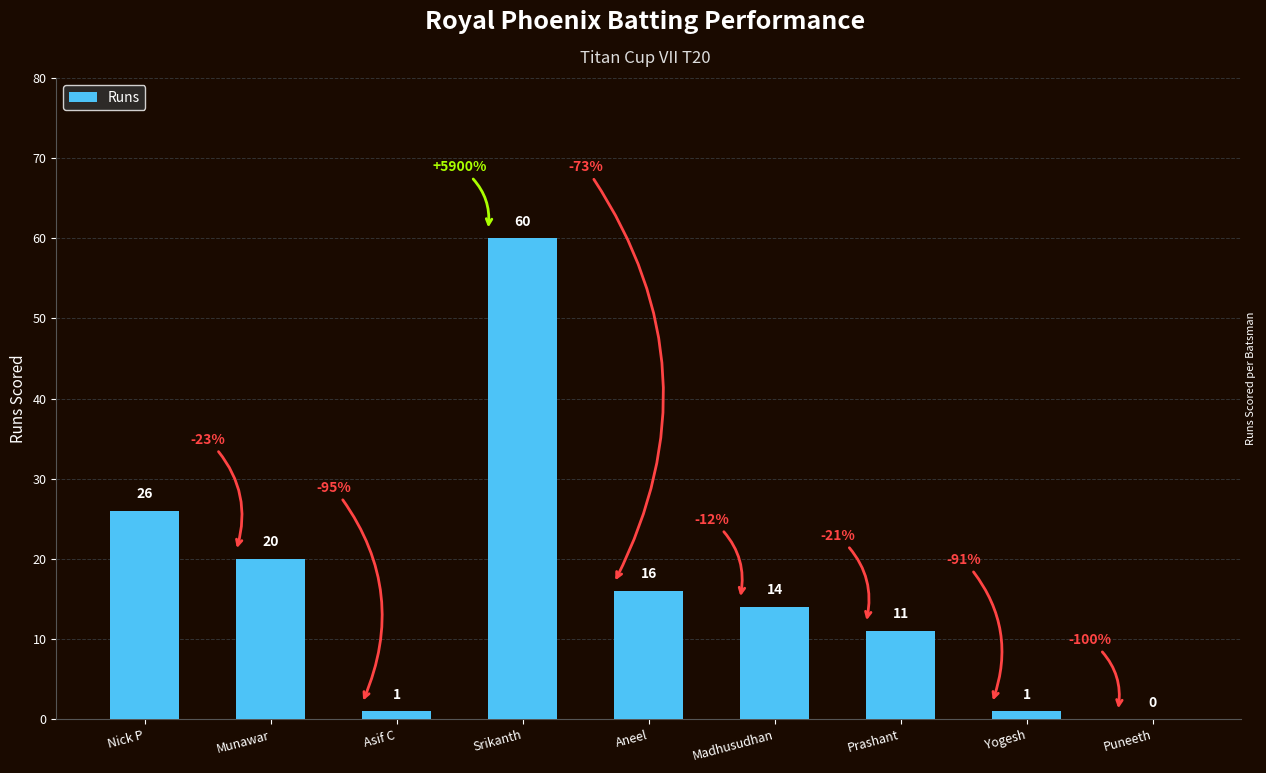

What is the sum of all values?

149